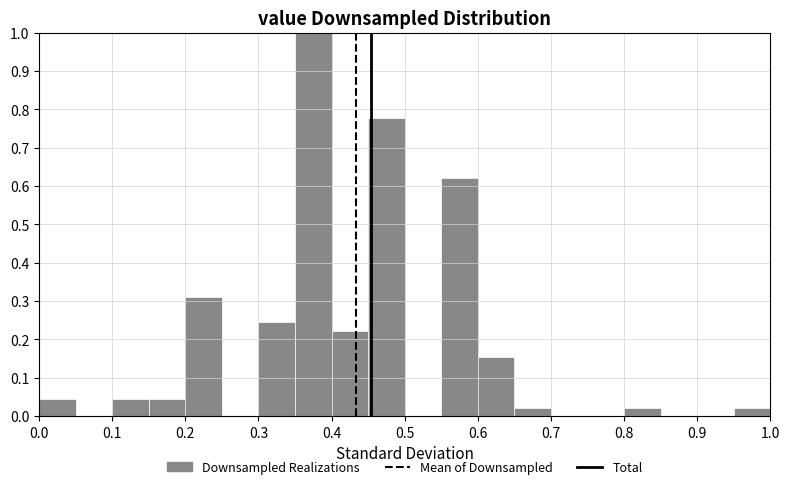

Reading left to right, list every bar in this chart as the range it spans on the x-axis followed by its height. The values are not printed on the chart, so give them approximately, as read against the axis.

0.00 to 0.05: 0.04
0.05 to 0.10: 0
0.10 to 0.15: 0.04
0.15 to 0.20: 0.04
0.20 to 0.25: 0.31
0.25 to 0.30: 0
0.30 to 0.35: 0.24
0.35 to 0.40: 1.00
0.40 to 0.45: 0.22
0.45 to 0.50: 0.78
0.50 to 0.55: 0
0.55 to 0.60: 0.62
0.60 to 0.65: 0.16
0.65 to 0.70: 0.02
0.70 to 0.75: 0
0.75 to 0.80: 0
0.80 to 0.85: 0.02
0.85 to 0.90: 0
0.90 to 0.95: 0
0.95 to 1.00: 0.02